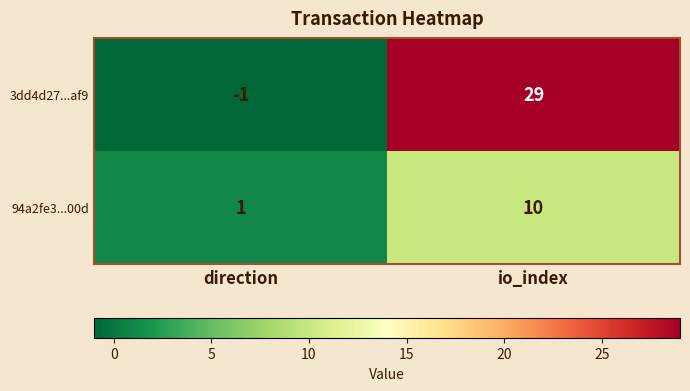

What is the sum of the 94a2fe3...00d values at direction and io_index?

11